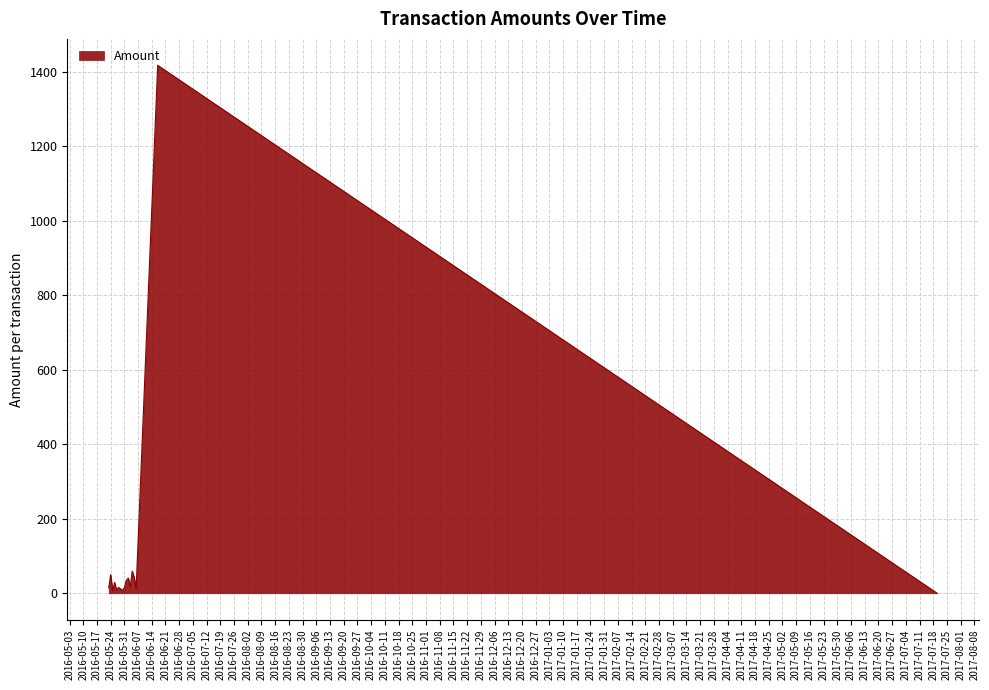

What is the difference between the maximum and minimum values?

1417.0